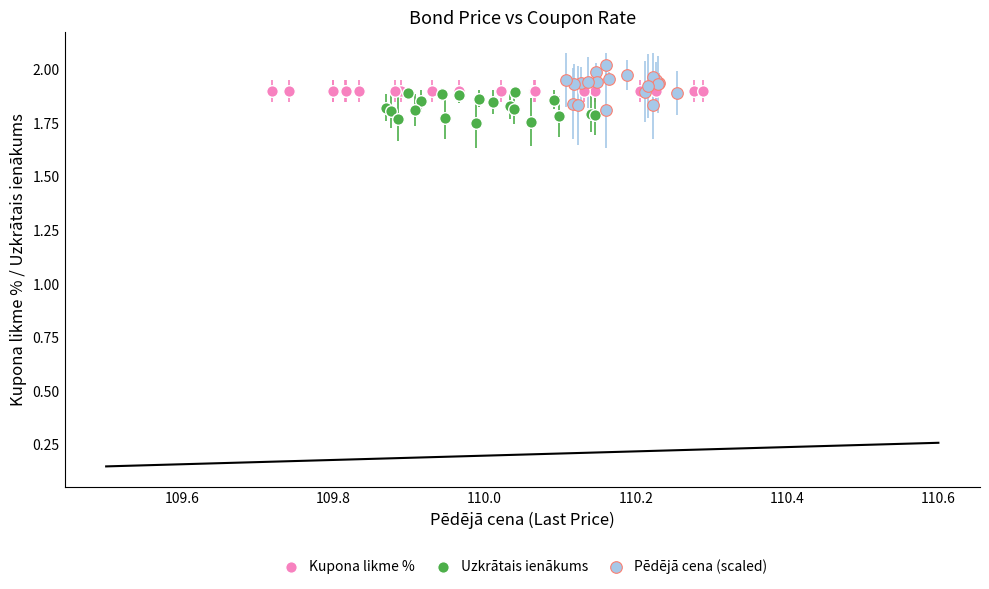

Which series contains the highest Y value?

Pēdējā cena (scaled)